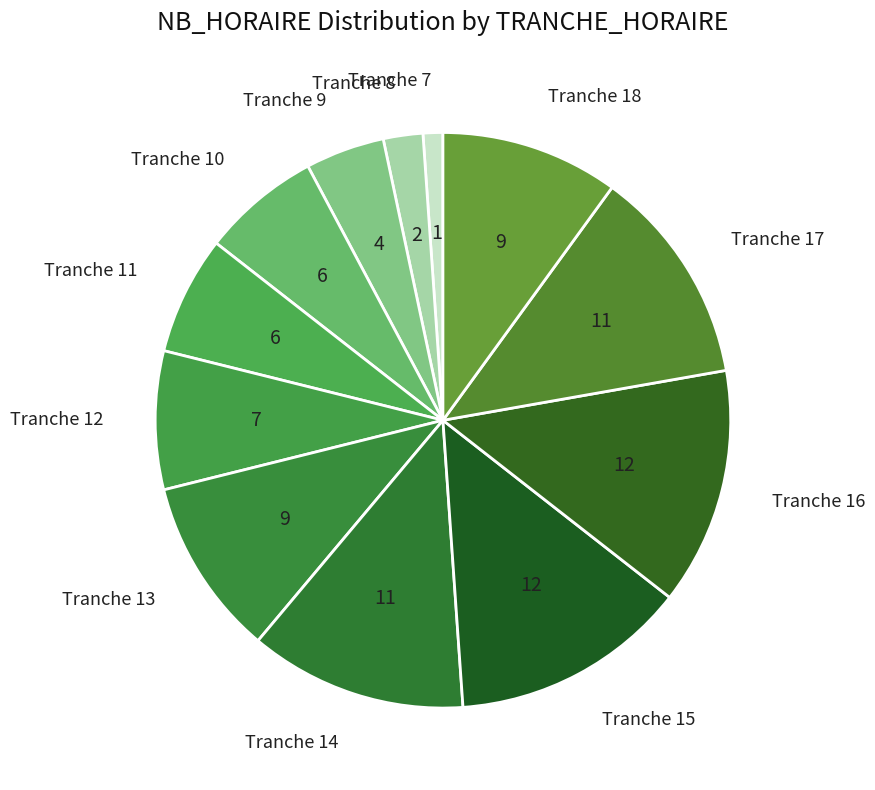

Is there any slice that represents more than half of the pie?

No